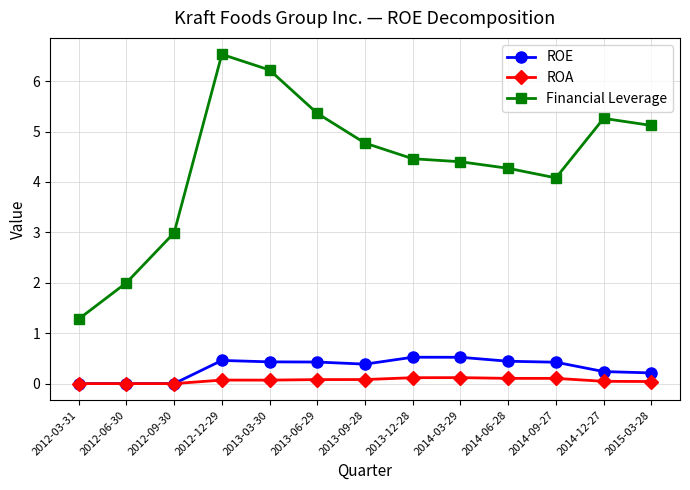

The Financial Leverage series shows 3.0 at 2012-09-30. True or false?

True